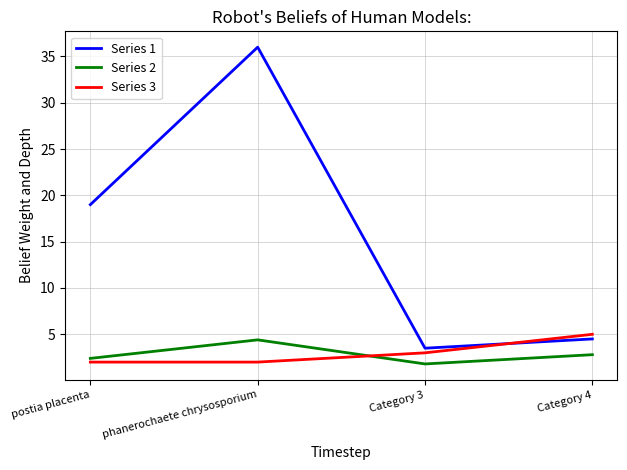

How many Series 3 values are between 2 and 5?

4